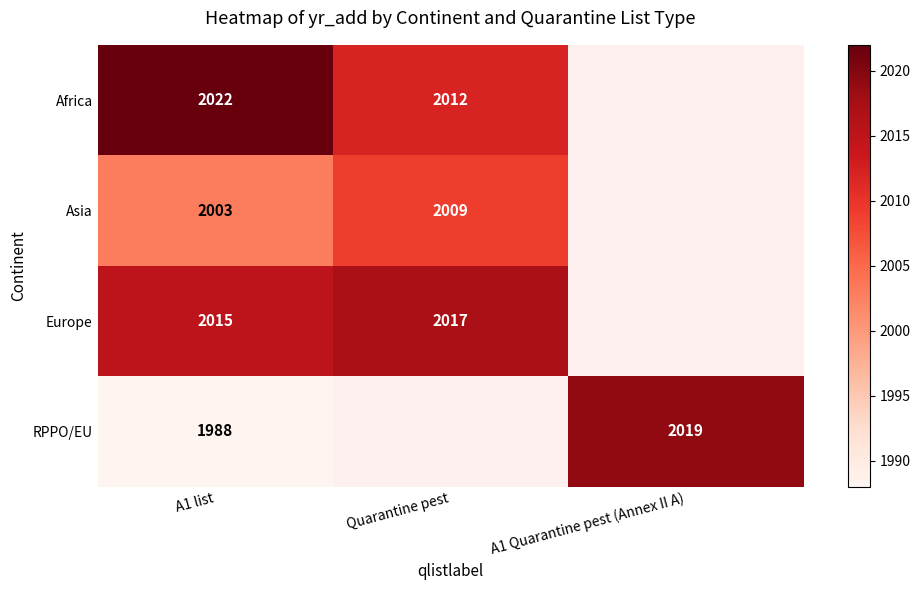

Which has a higher value, A1 Quarantine pest (Annex II A) or Quarantine pest?

Quarantine pest